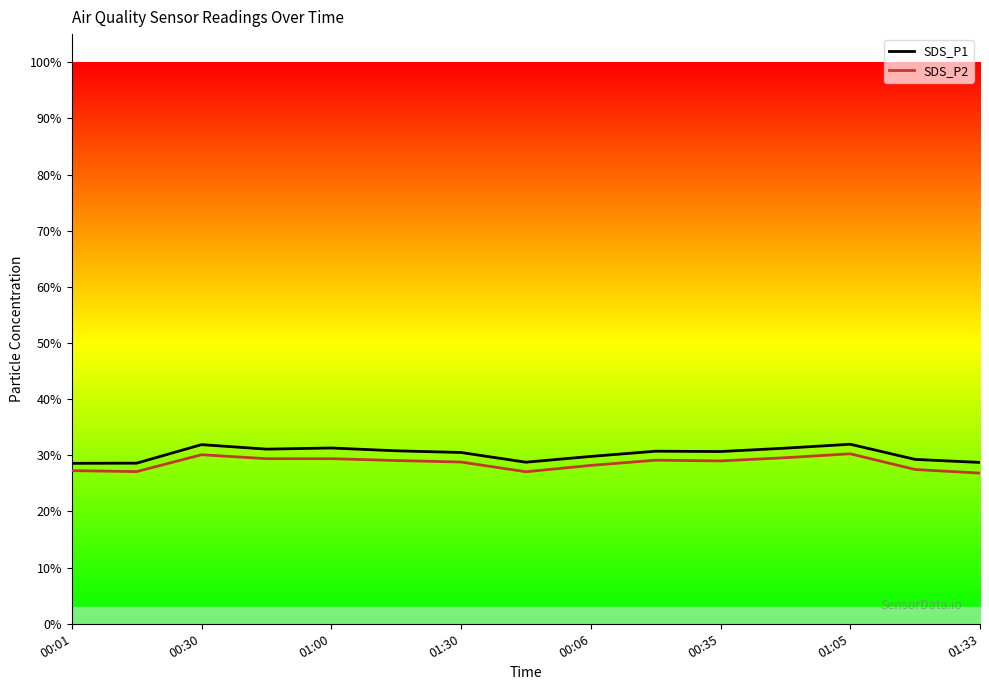

The value of SDS_P2 at 00:06 is 28.2. True or false?

True